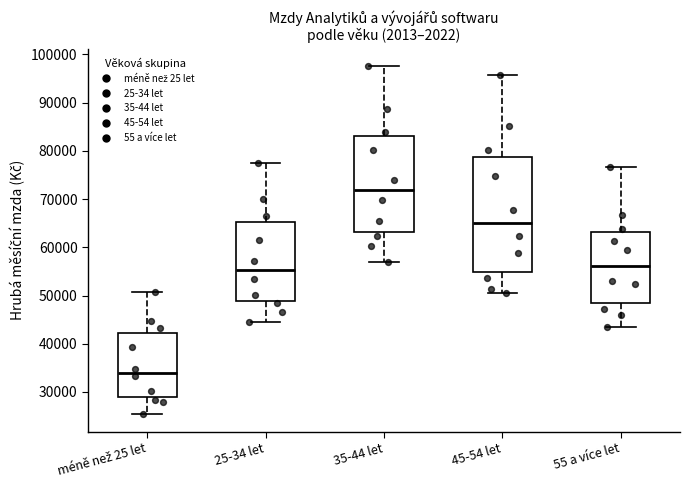

Reading left to right, transcribe this box plot: for each box, give where its median line is, the range the box spans, and where its two whiskers end, as read against the y-axis. The values are not printed on the chart, so give them approximately, as read against the axis.

méně než 25 let: median 34000, box 29000 to 42000, whiskers 25000 to 51000
25-34 let: median 55000, box 49000 to 65000, whiskers 45000 to 77000
35-44 let: median 72000, box 63000 to 83000, whiskers 57000 to 98000
45-54 let: median 65000, box 55000 to 79000, whiskers 51000 to 96000
55 a více let: median 56000, box 48000 to 63000, whiskers 43000 to 77000